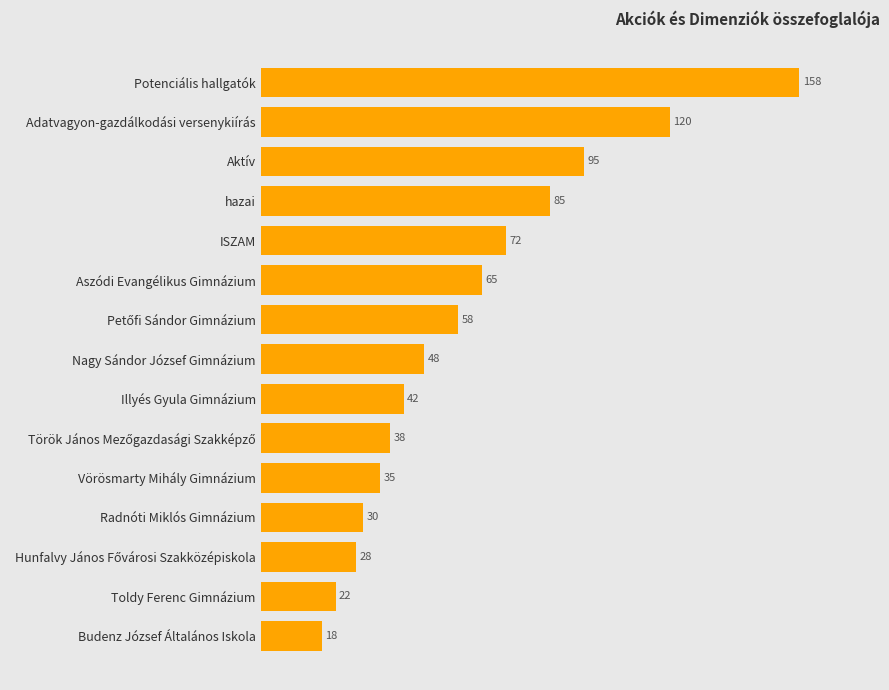

Which category has the lowest value across all series?

Budenz József Általános Iskola